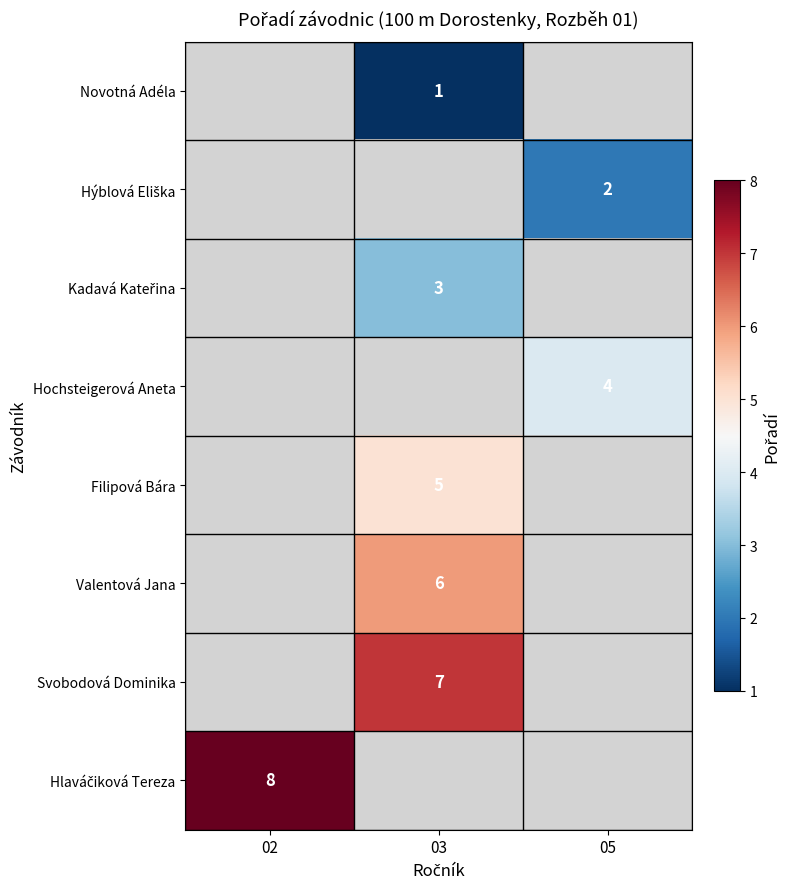

True or false: Valentová Jana has a value of 6 at 03.

True